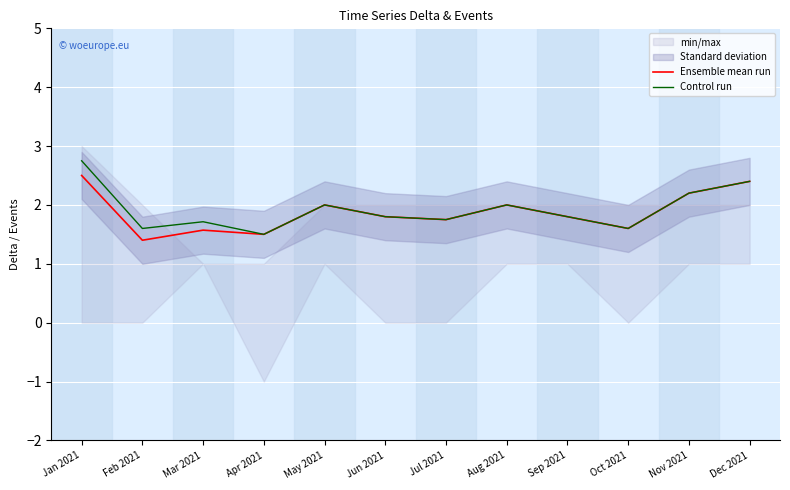

Reading left to right, what are all the values shown in this chart?

Ensemble mean run: 2.5	1.4	1.6	1.5	2.0	1.8	1.8	2.0	1.8	1.6	2.2	2.4
Control run: 2.8	1.6	1.7	1.5	2.0	1.8	1.8	2.0	1.8	1.6	2.2	2.4